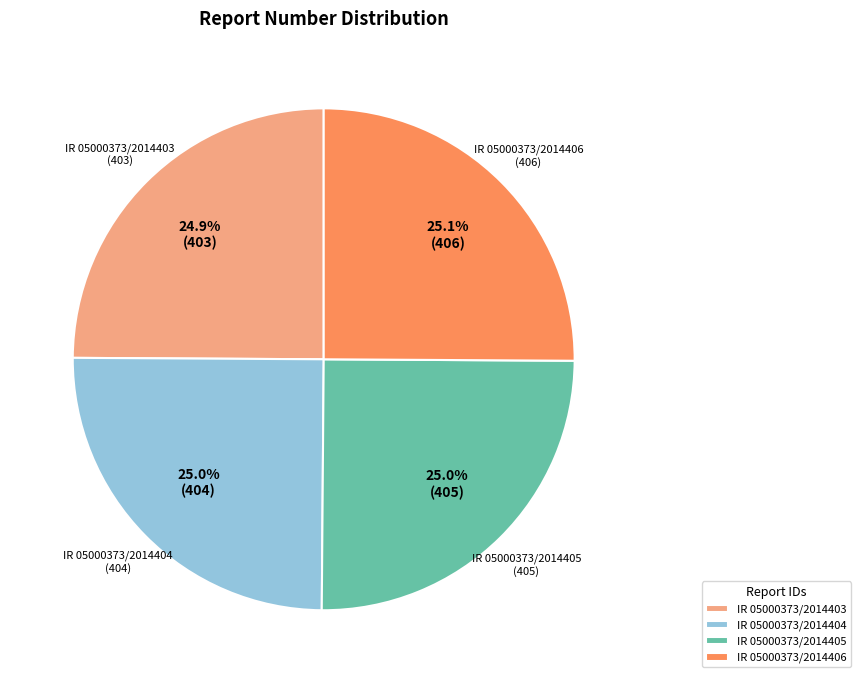

To the nearest percent, what portion does IR 05000373/2014403 represent?

25%